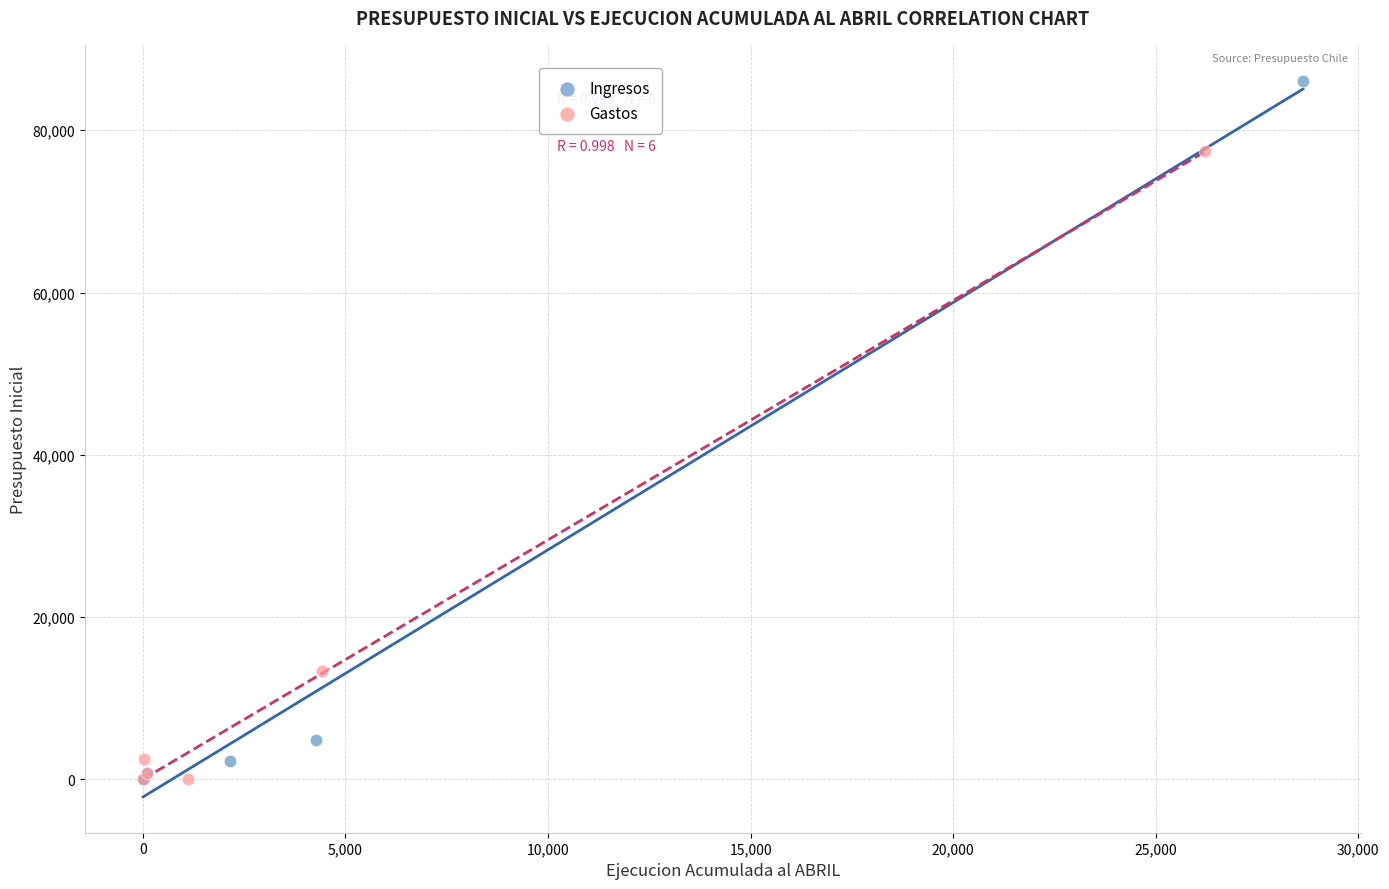

Which series reaches the maximum Y coordinate?

Ingresos